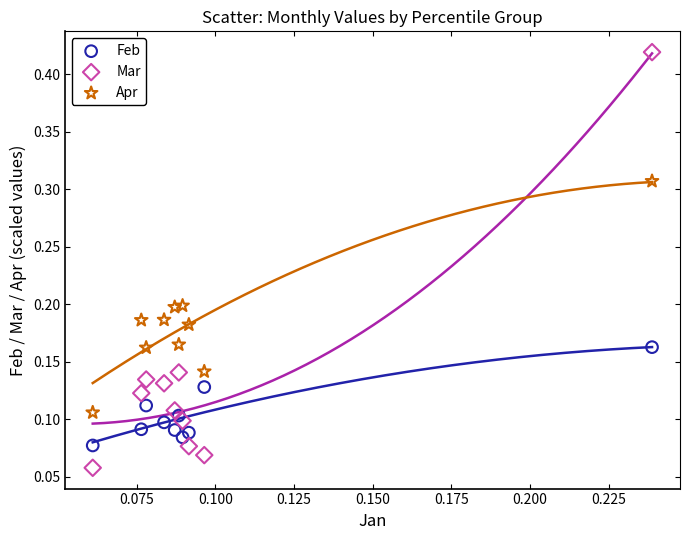

Which series reaches the maximum Y coordinate?

Mar